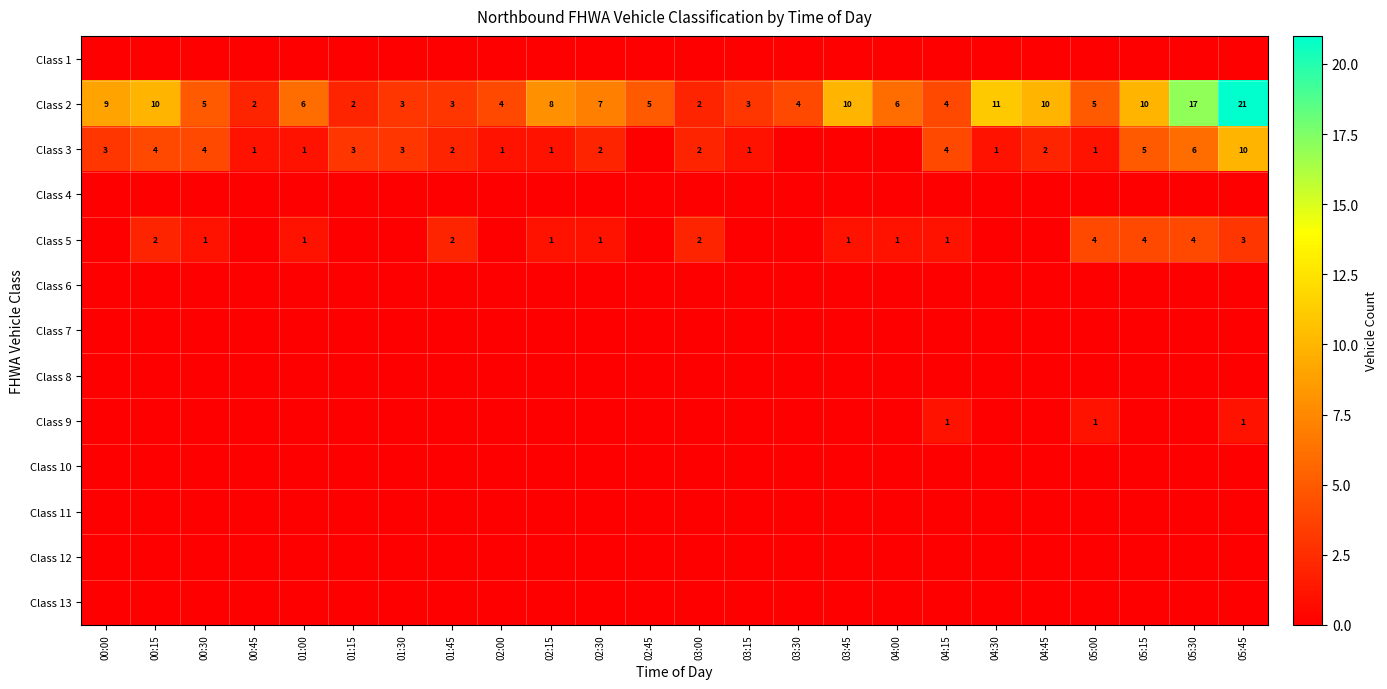

The Class 2 series shows 7 at 03:45. True or false?

False